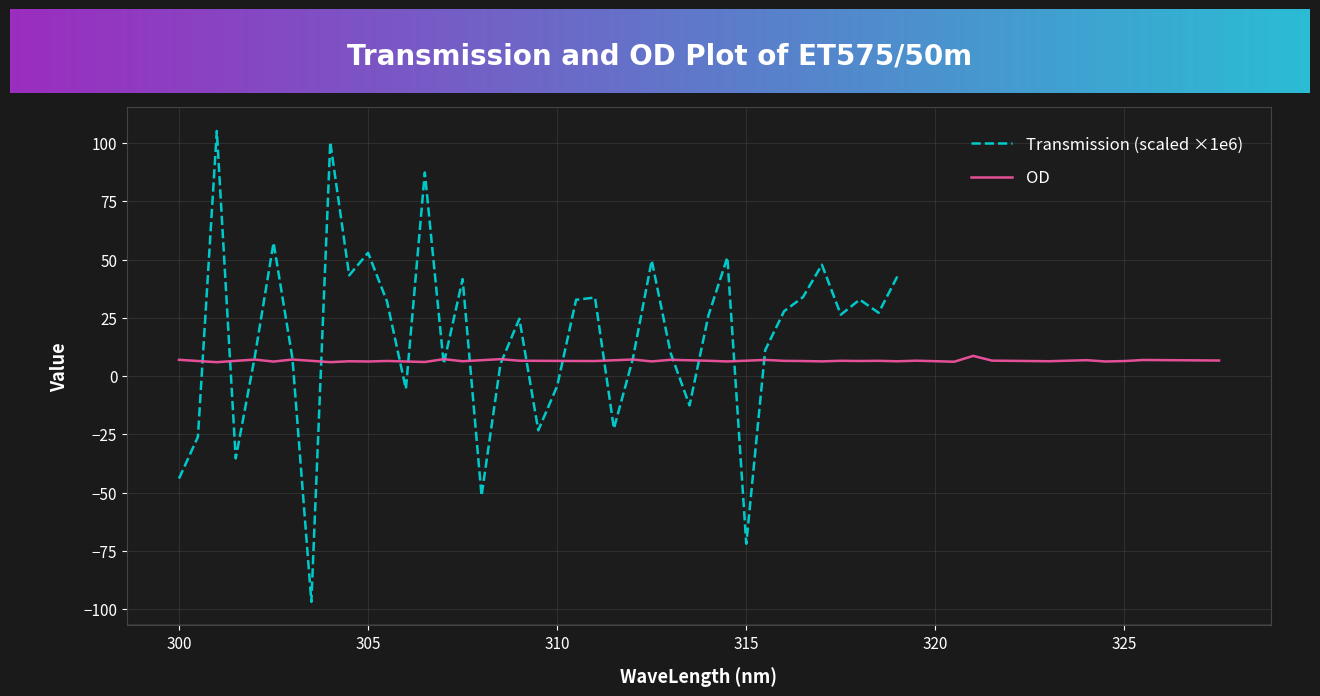

Which series has the largest range (max minus min)?

transmission